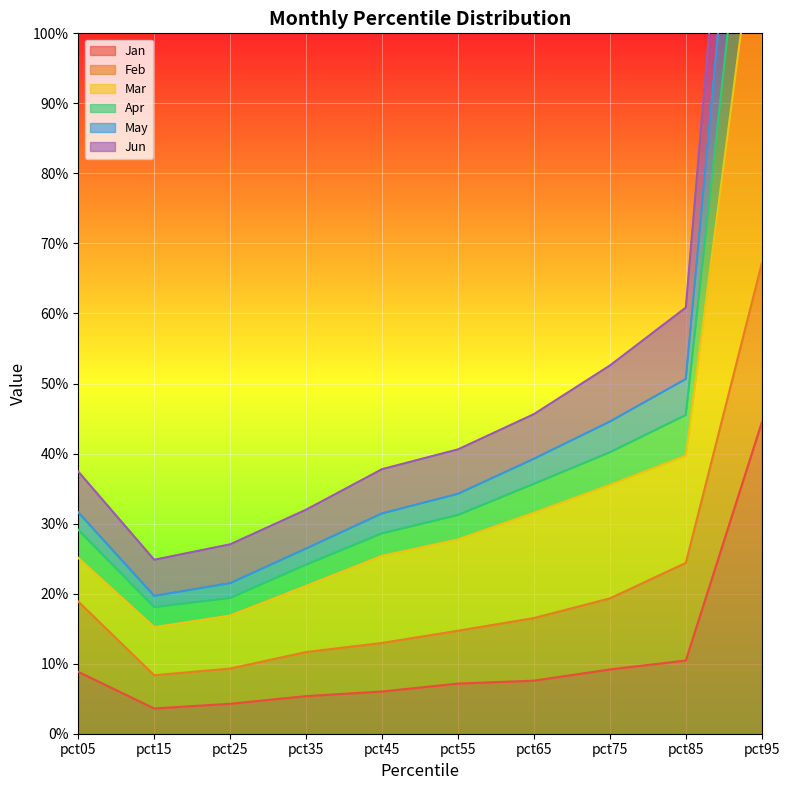

True or false: Jun and Jan cross at least once.

False